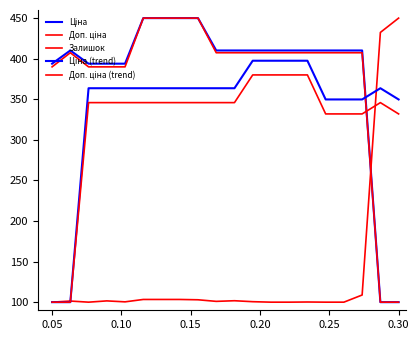

How many lines are shown in the chart?

5